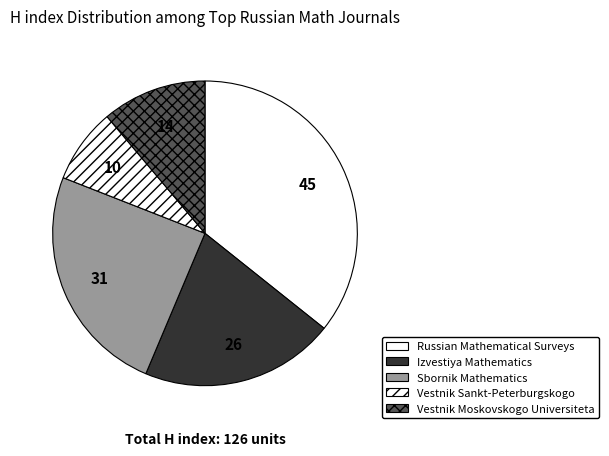

Combined, do Sbornik Mathematics and Russian Mathematical Surveys account for over 50%?

Yes